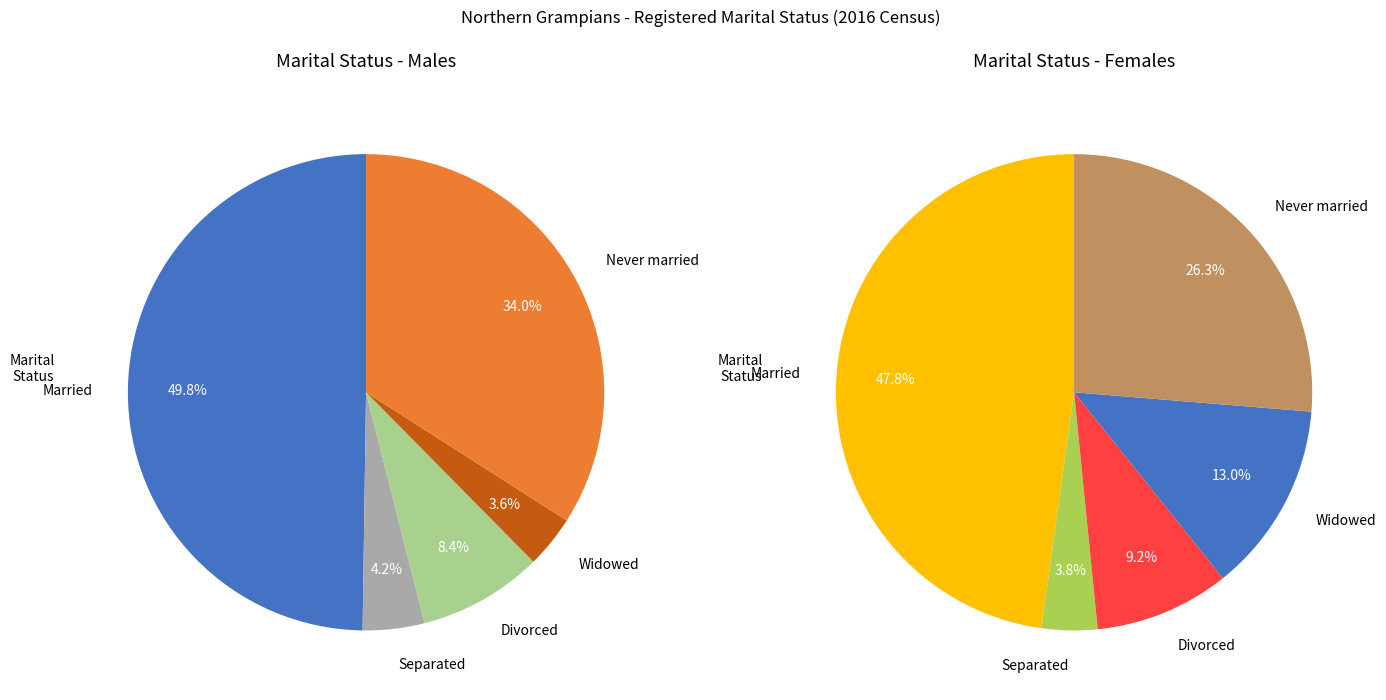

True or false: 0 accounts for 56% of the total.

False